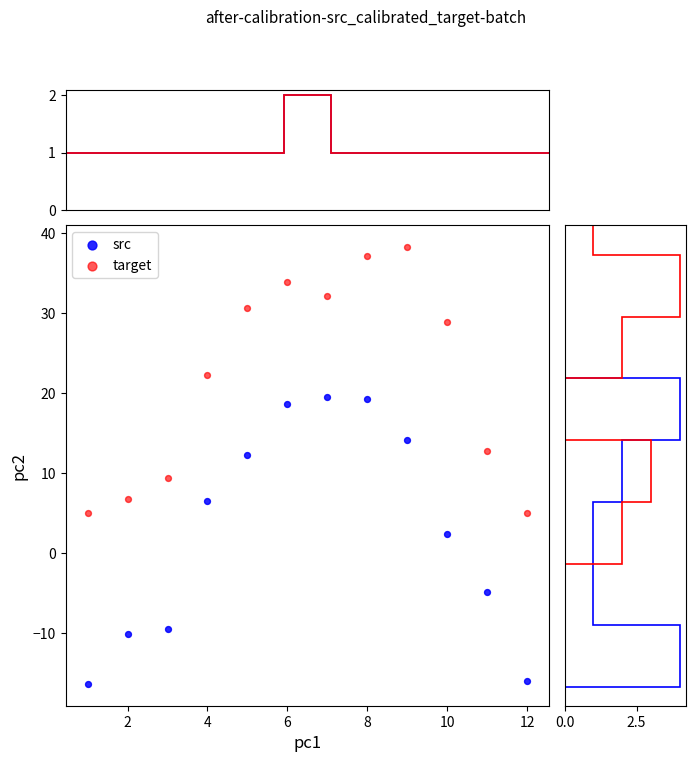

Which series reaches the minimum Y coordinate?

src